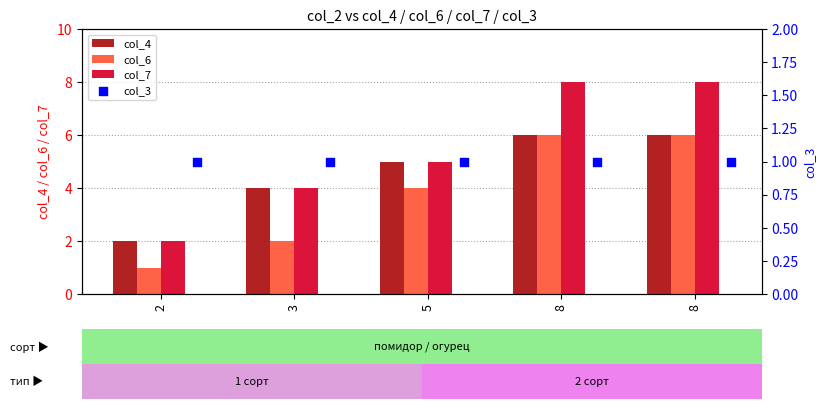

Which series reaches the minimum Y coordinate?

col_6